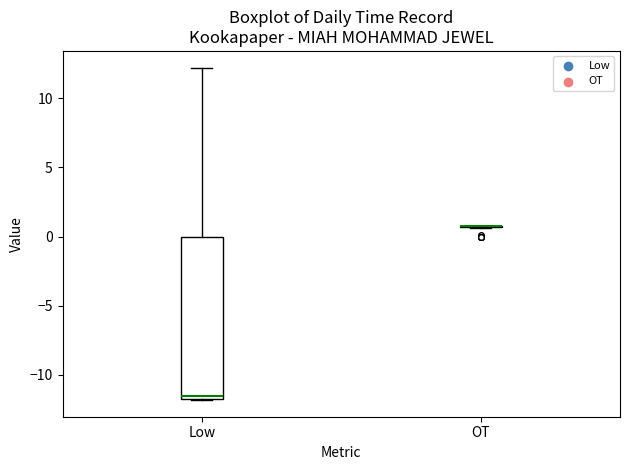

Reading left to right, transcribe this box plot: for each box, give where its median line is, the range the box spans, and where its two whiskers end, as read against the y-axis. The values are not printed on the chart, so give them approximately, as read against the axis.

Low: median -11.5 (just above the box's lower edge), box -11.5 to 0.0, whiskers -12.0 to 12.0
OT: box collapsed to a line at 0.5, whiskers 0.5 to 1.0